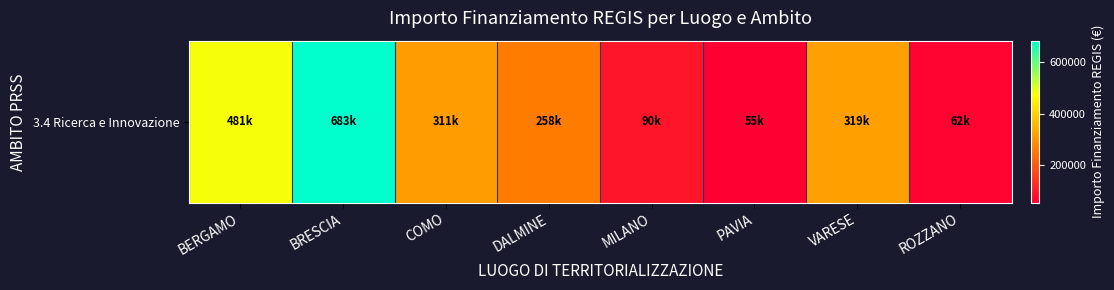

Approximately how many times larger is the value at BERGAMO compared to ROZZANO?

7.7